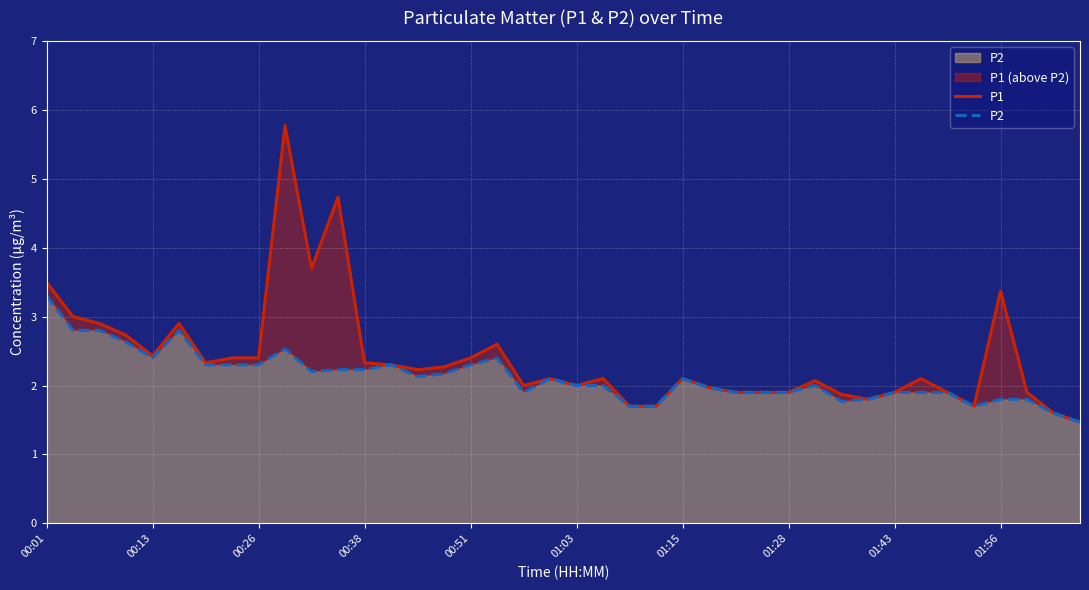

What are all the series names shown in the legend?

P1, P2